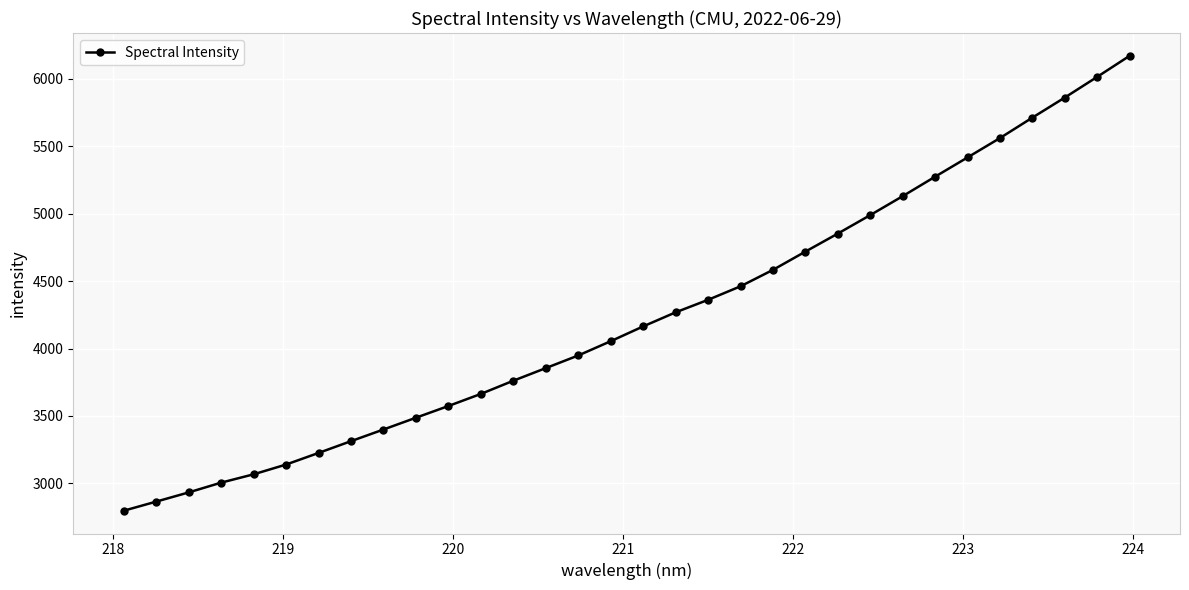

What is the maximum value shown in the chart?

6171.4